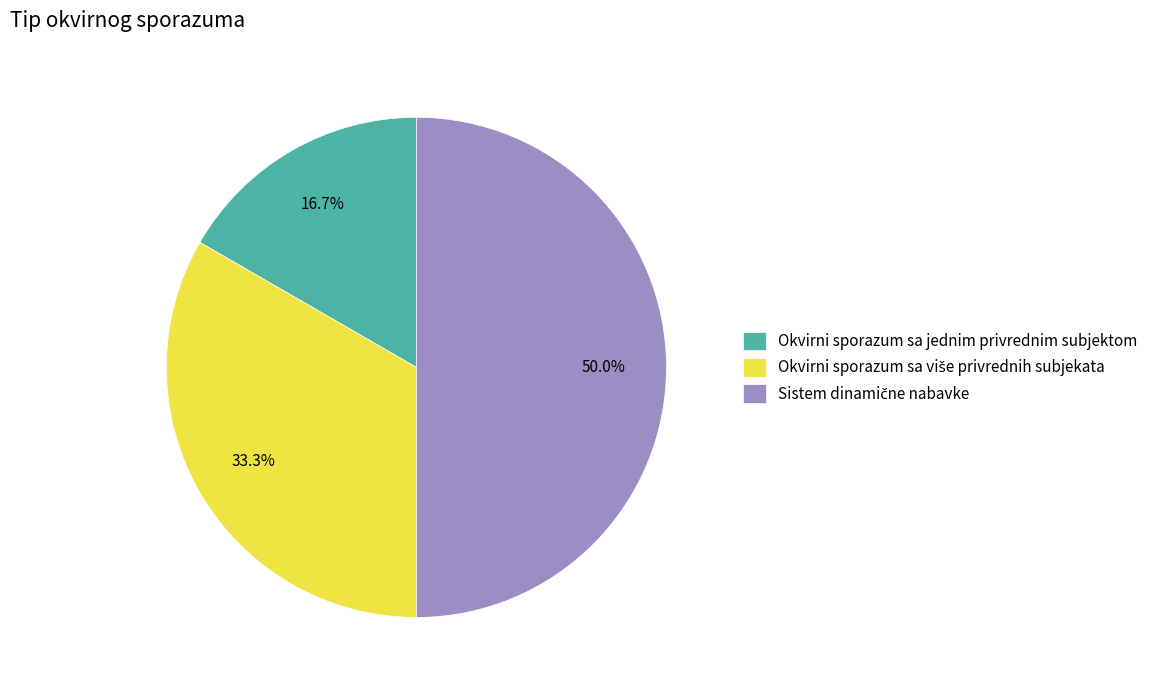

What is the smallest slice in the pie chart?

Okvirni sporazum sa jednim privrednim subjektom